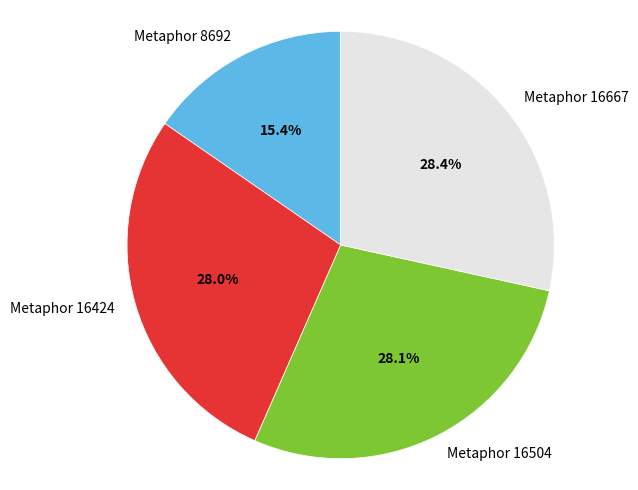

How many segments does this pie chart have?

4